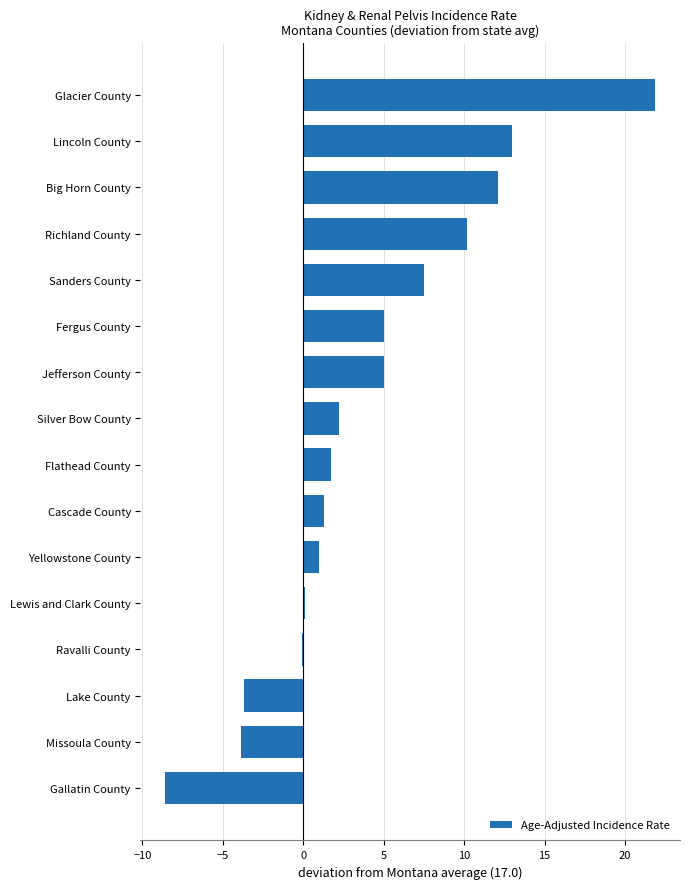

What is the approximate value at Lake County?

-3.7